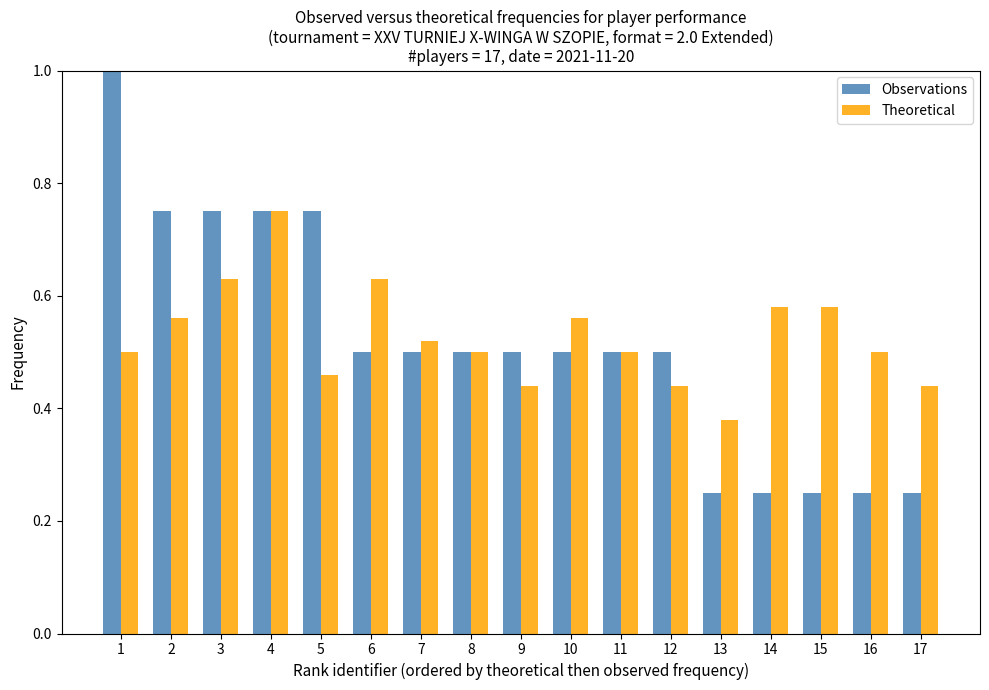

Which series has the largest range (max minus min)?

Observations